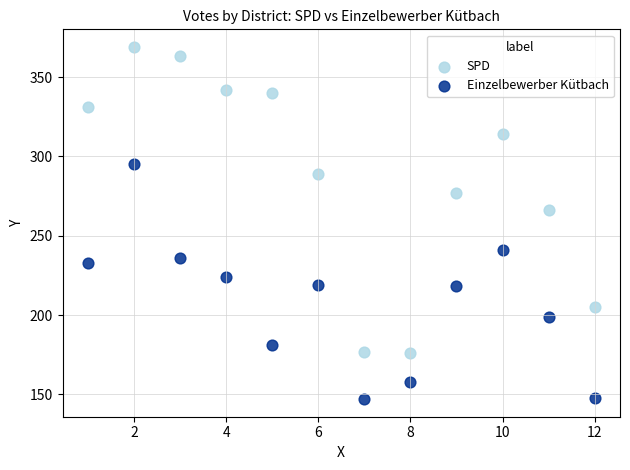

What is the X range (max minus min) for the scatter plot?

11